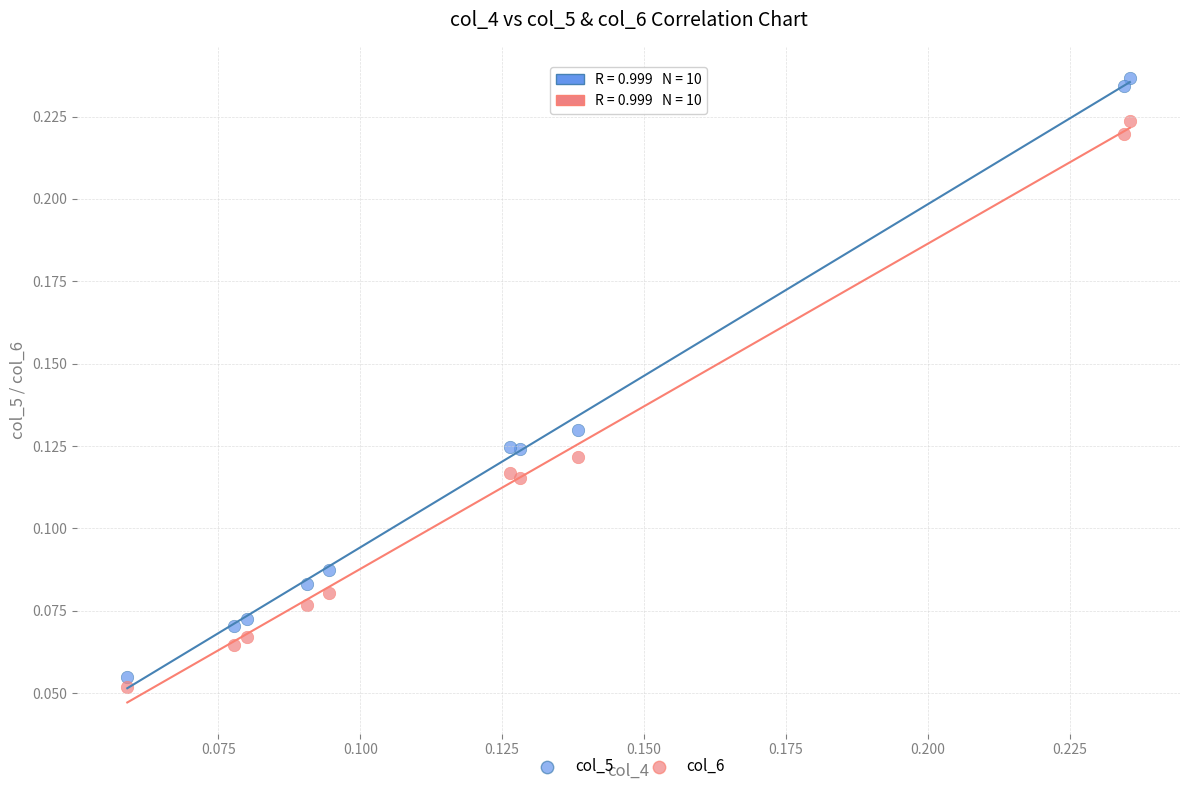

Which series has the largest Y range (max minus min)?

col_5